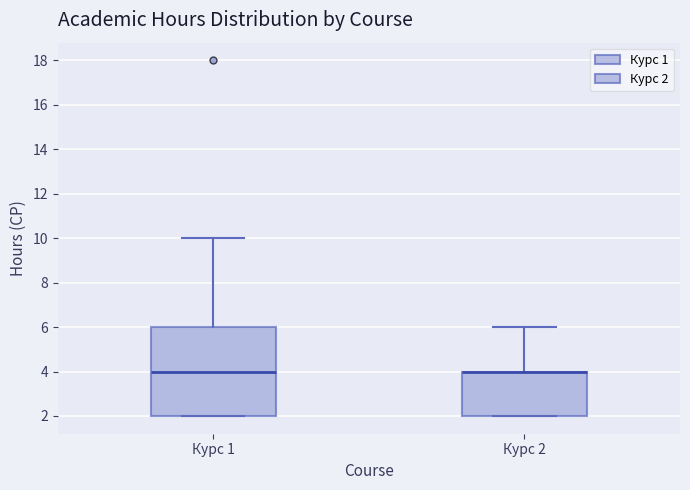

Which box is the tallest, from its lower edge to its upper edge?

Курс 1